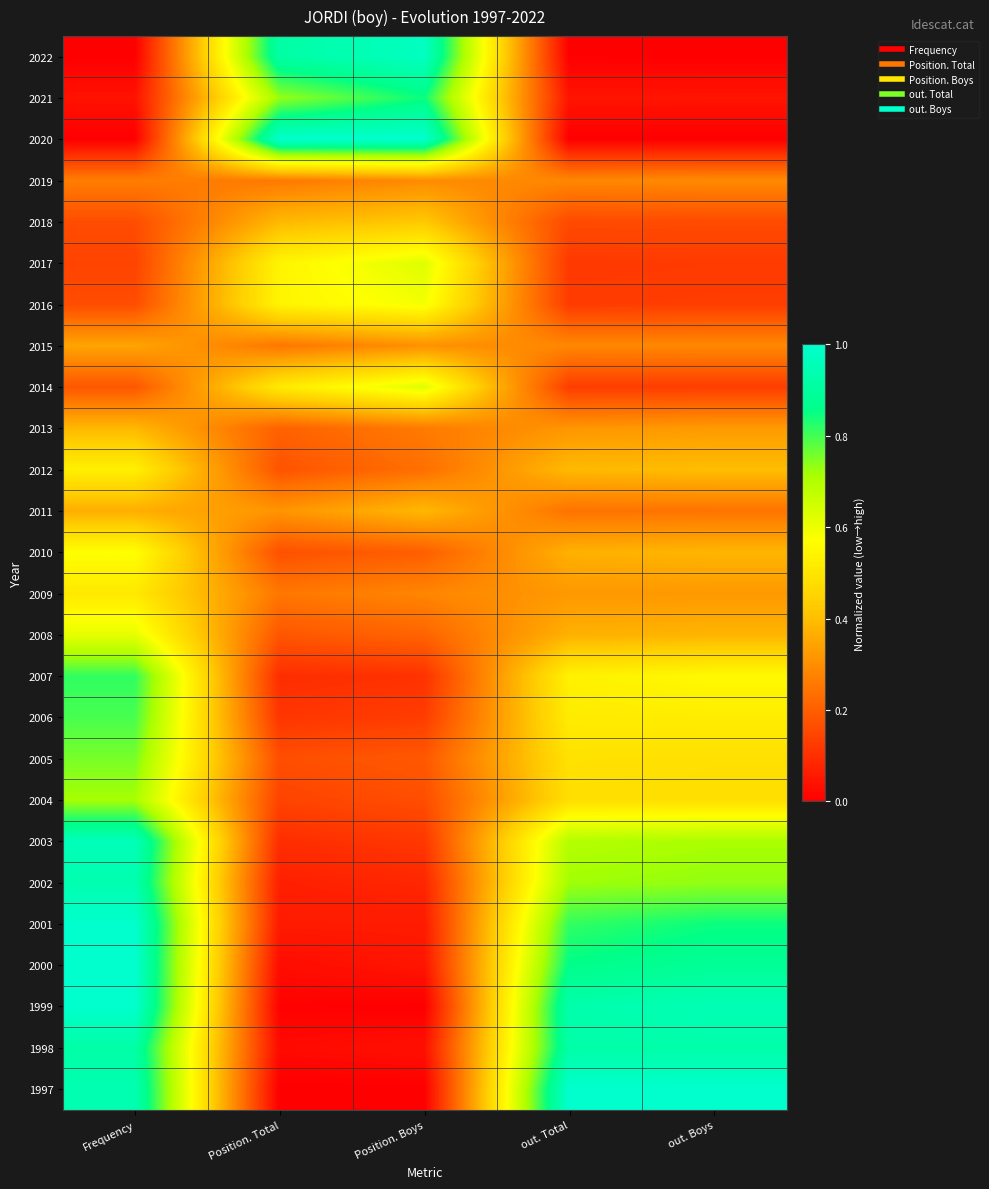

What is the greatest value displayed?

1.0